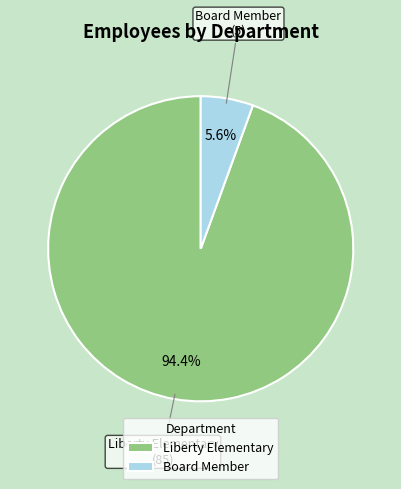

How many slices are in this pie chart?

2